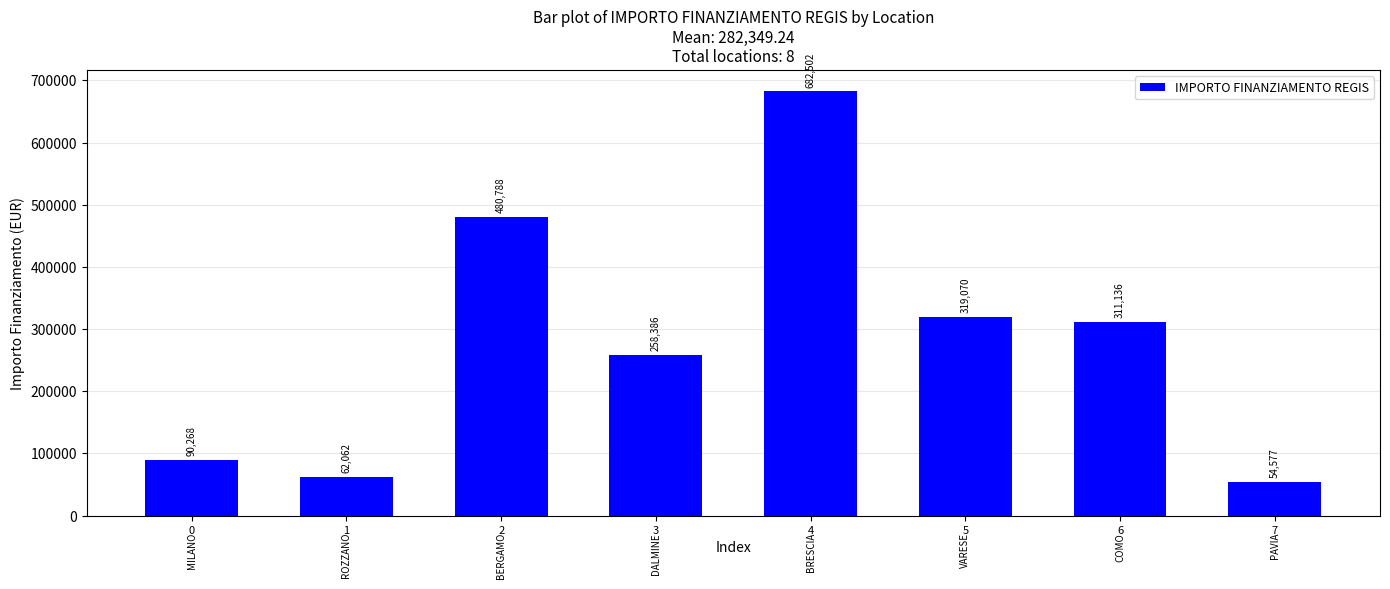

What is the value of the 4th bar from the left?

258386.7